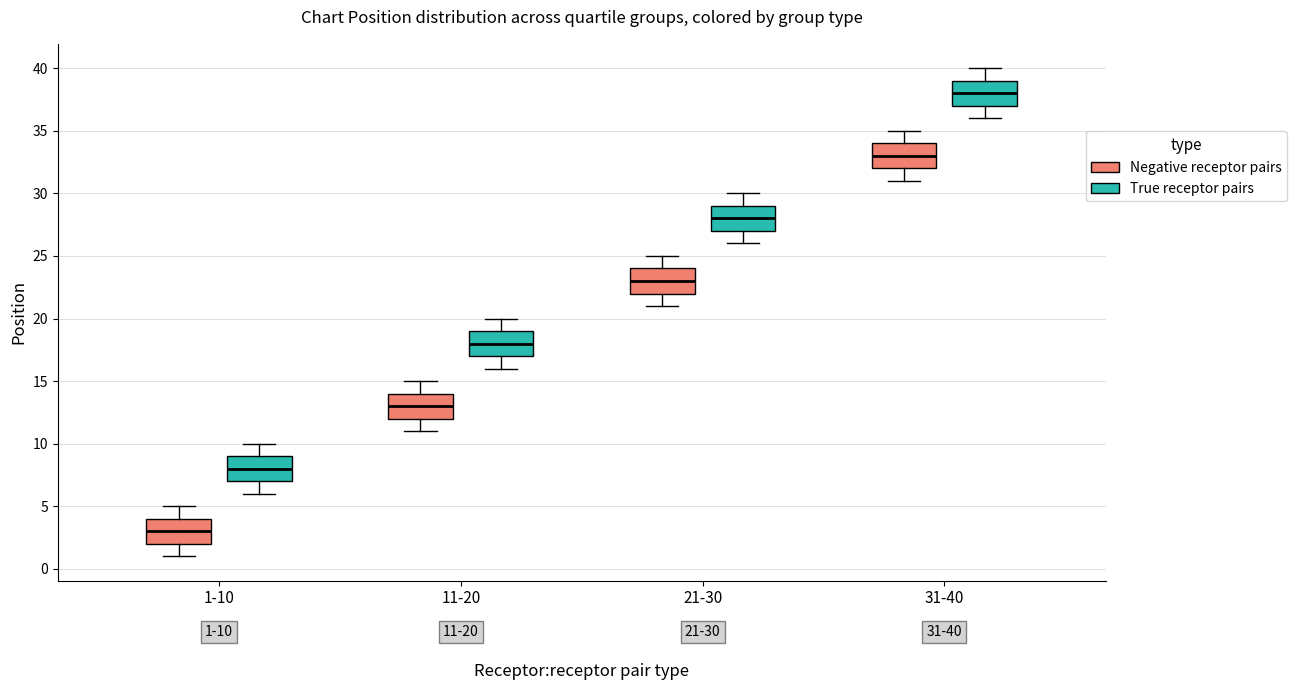

Which box's median line is the highest?

31-40 (True receptor pairs)